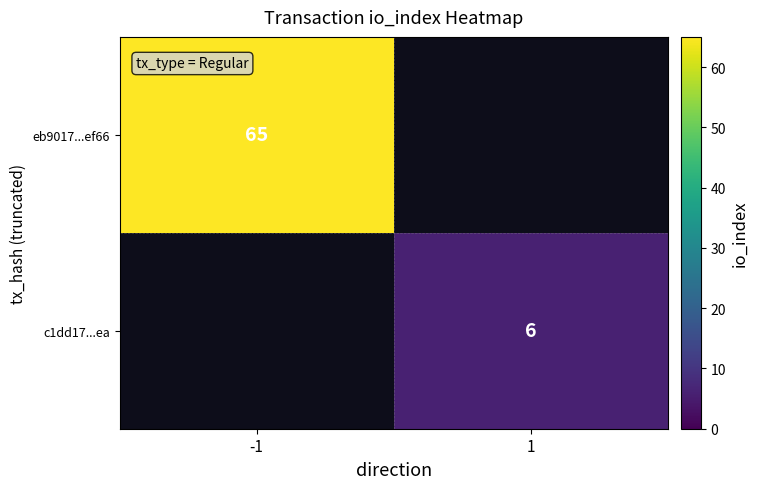

At how many categories does at least one series exceed 38?

1